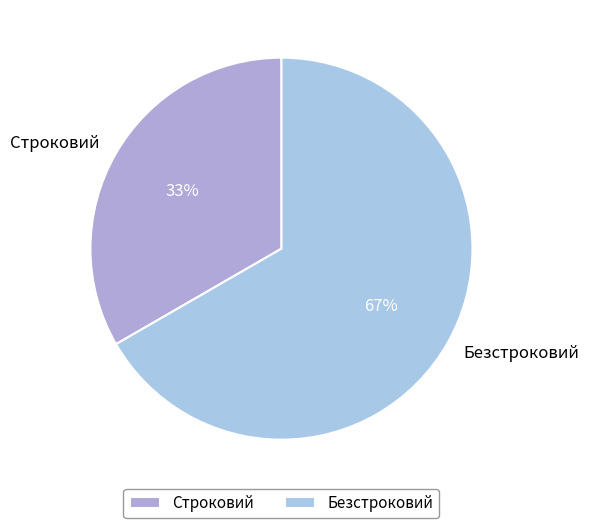

What is the majority slice?

Безстроковий